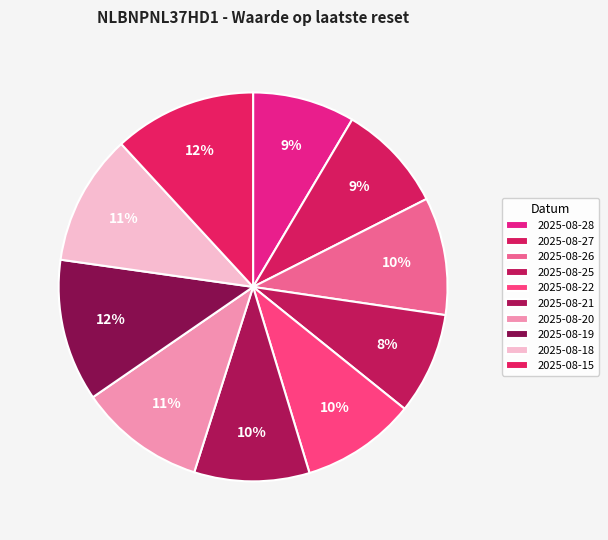

Which category has the biggest portion of the pie?

2025-08-15